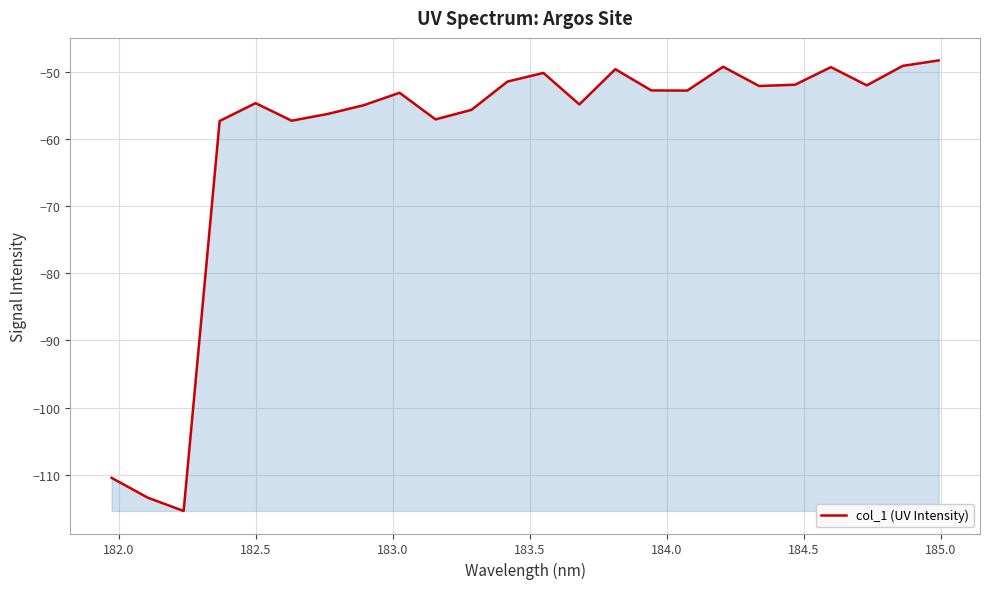

What is the greatest value displayed?

-48.3